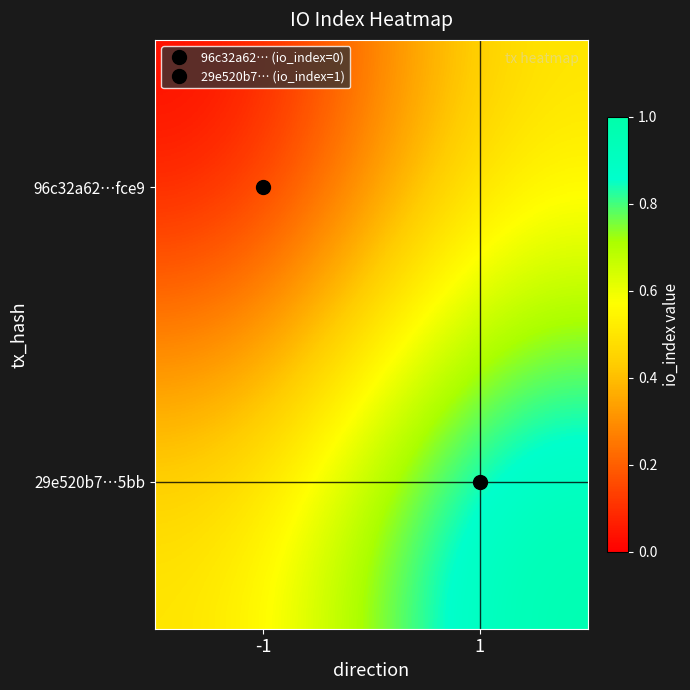

At which category does the chart reach its peak across all series?

1